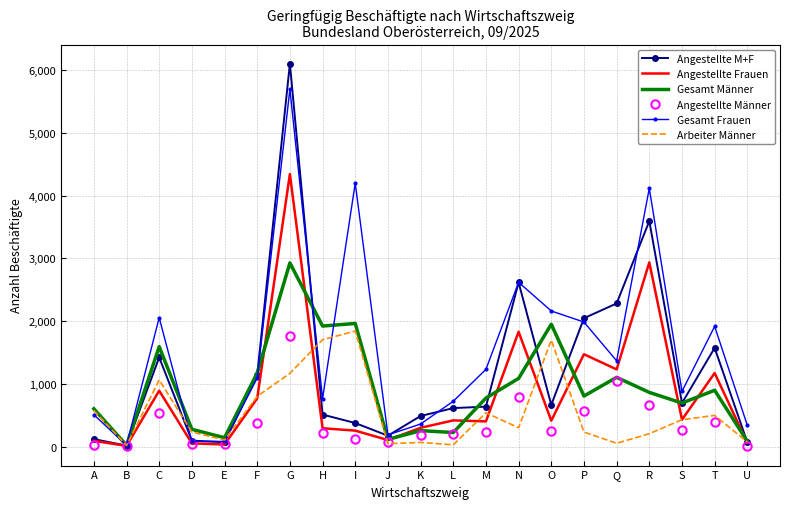

What is the minimum value for Arbeiter Männer?

19